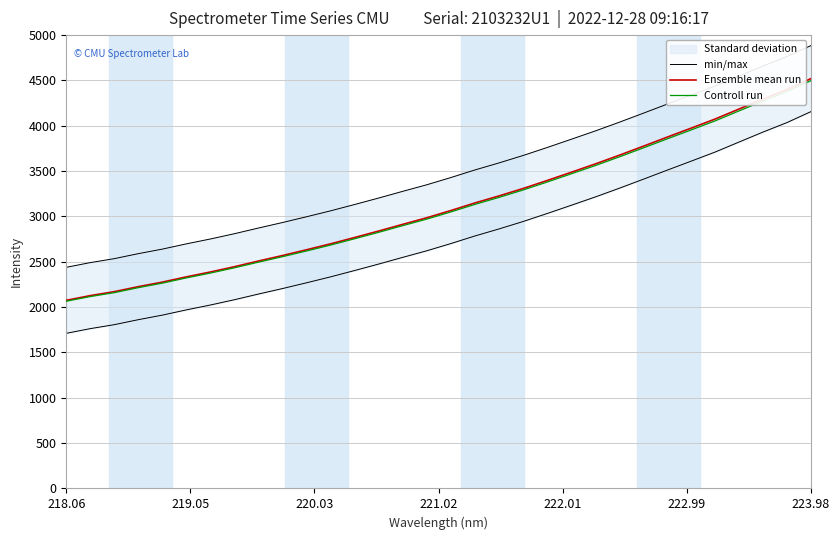

True or false: Ensemble mean run has a value of 1069.6 at 223.98.

False